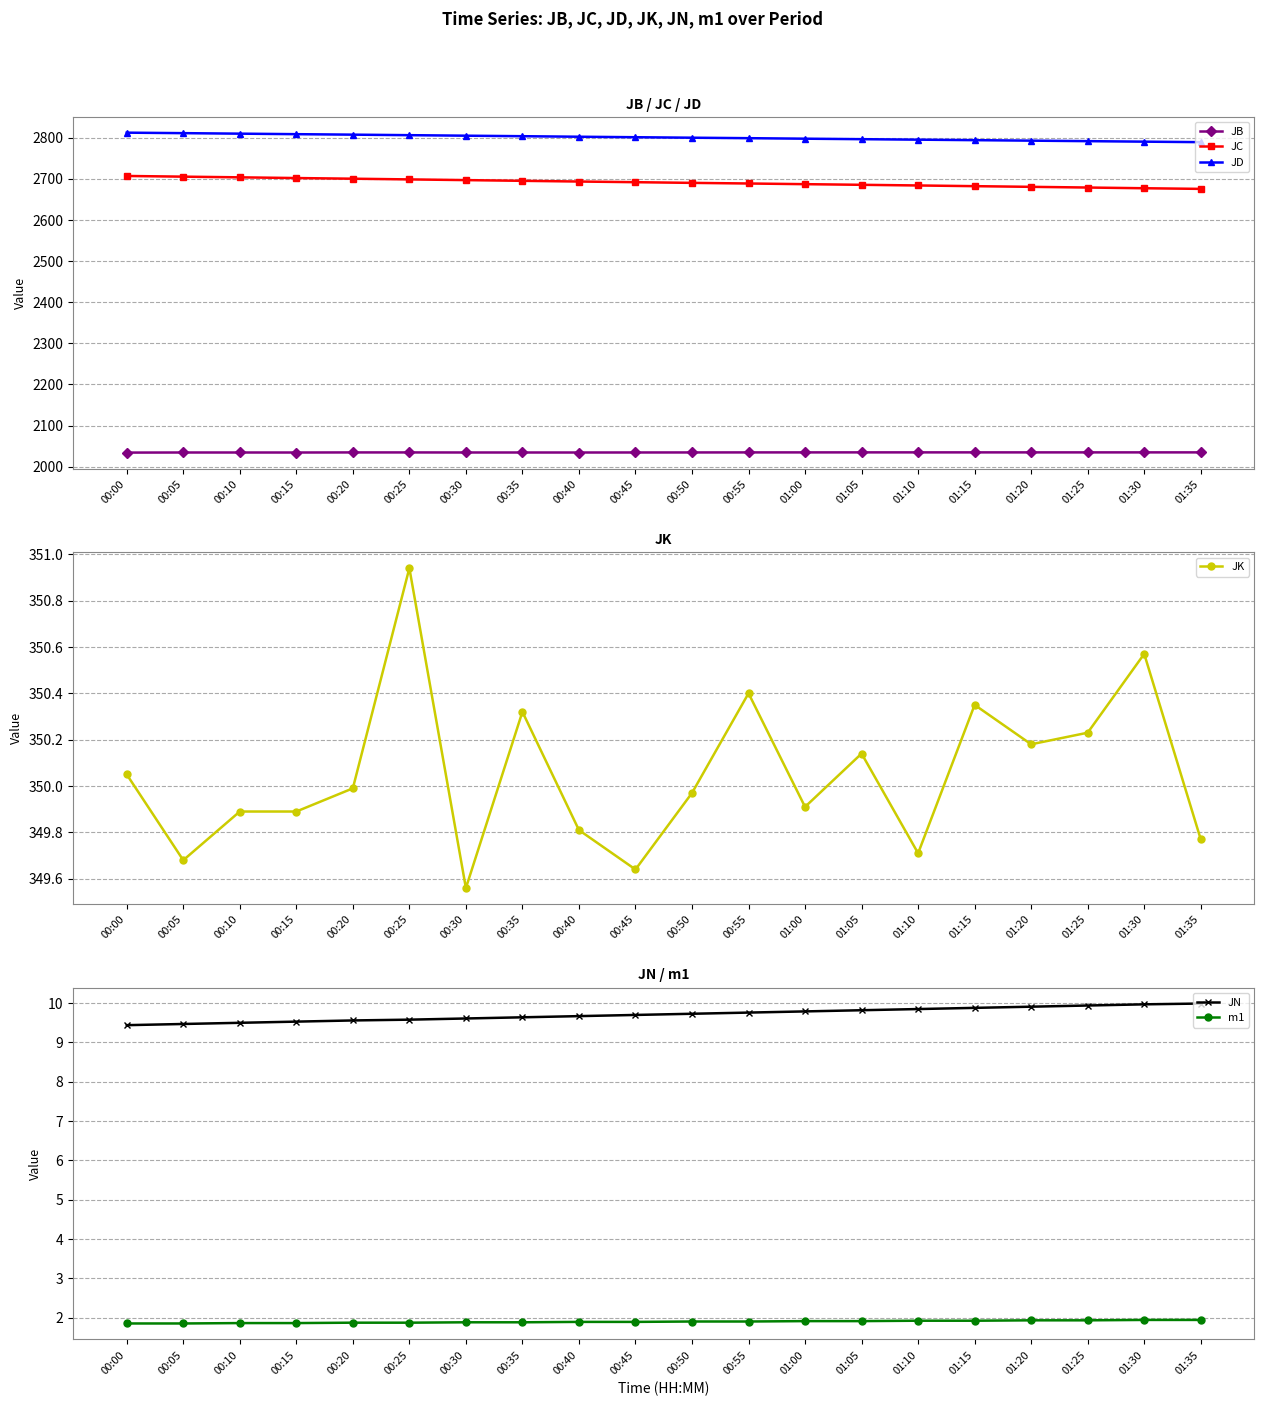

Count the number of categories in the chart.

20